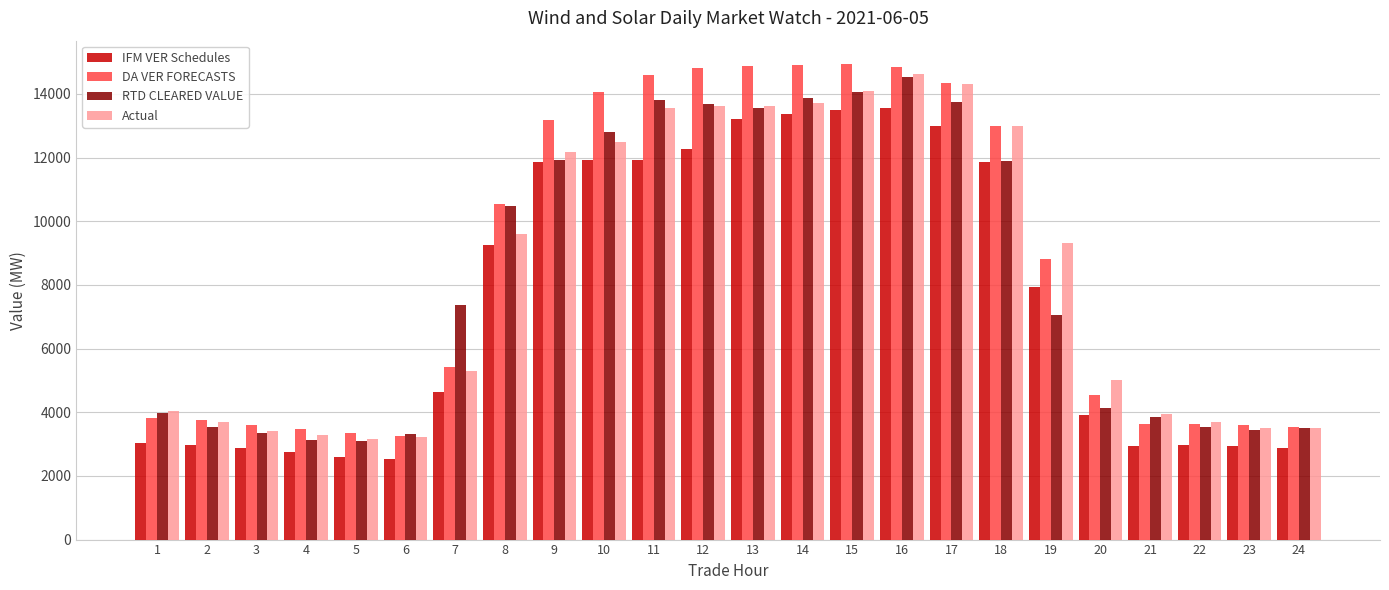

What is the difference between the maximum and second lowest values in the Actual series?

11423.0